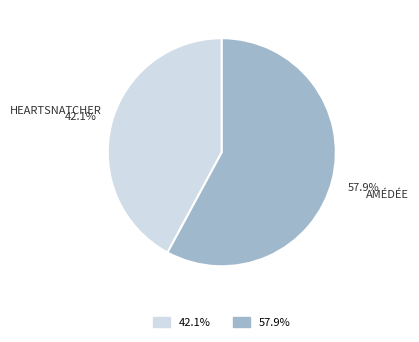

Is there a majority slice in this chart?

Yes